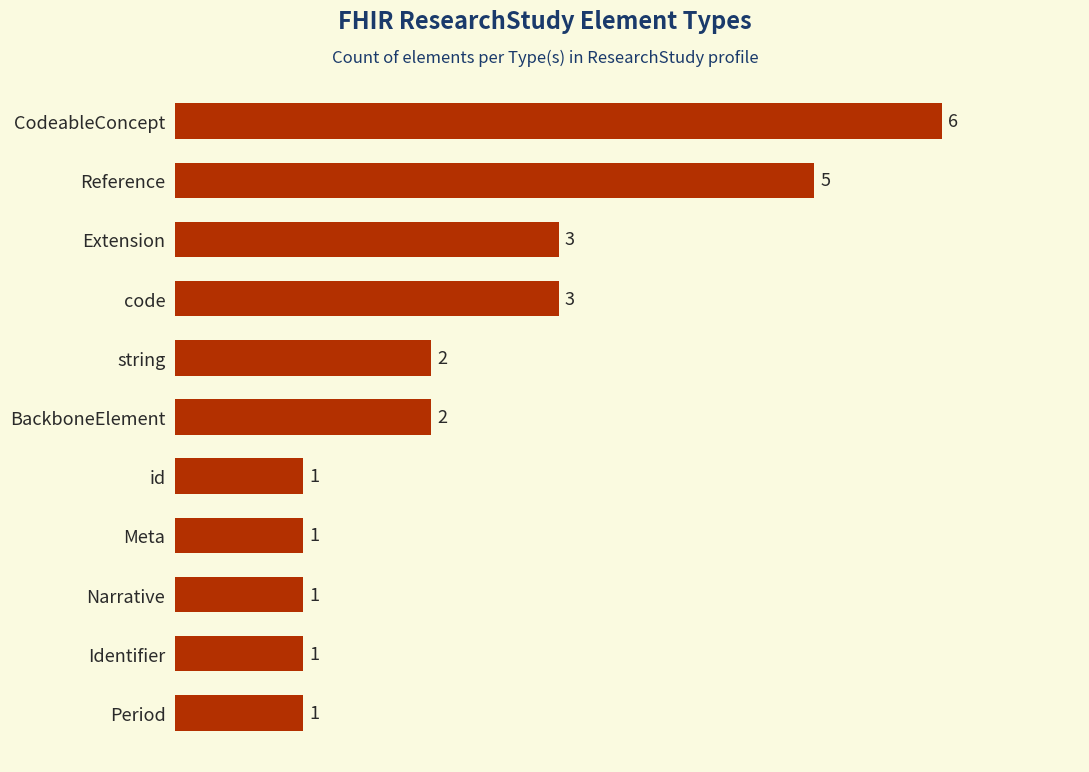

The chart shows a value of 3 at Extension. True or false?

True